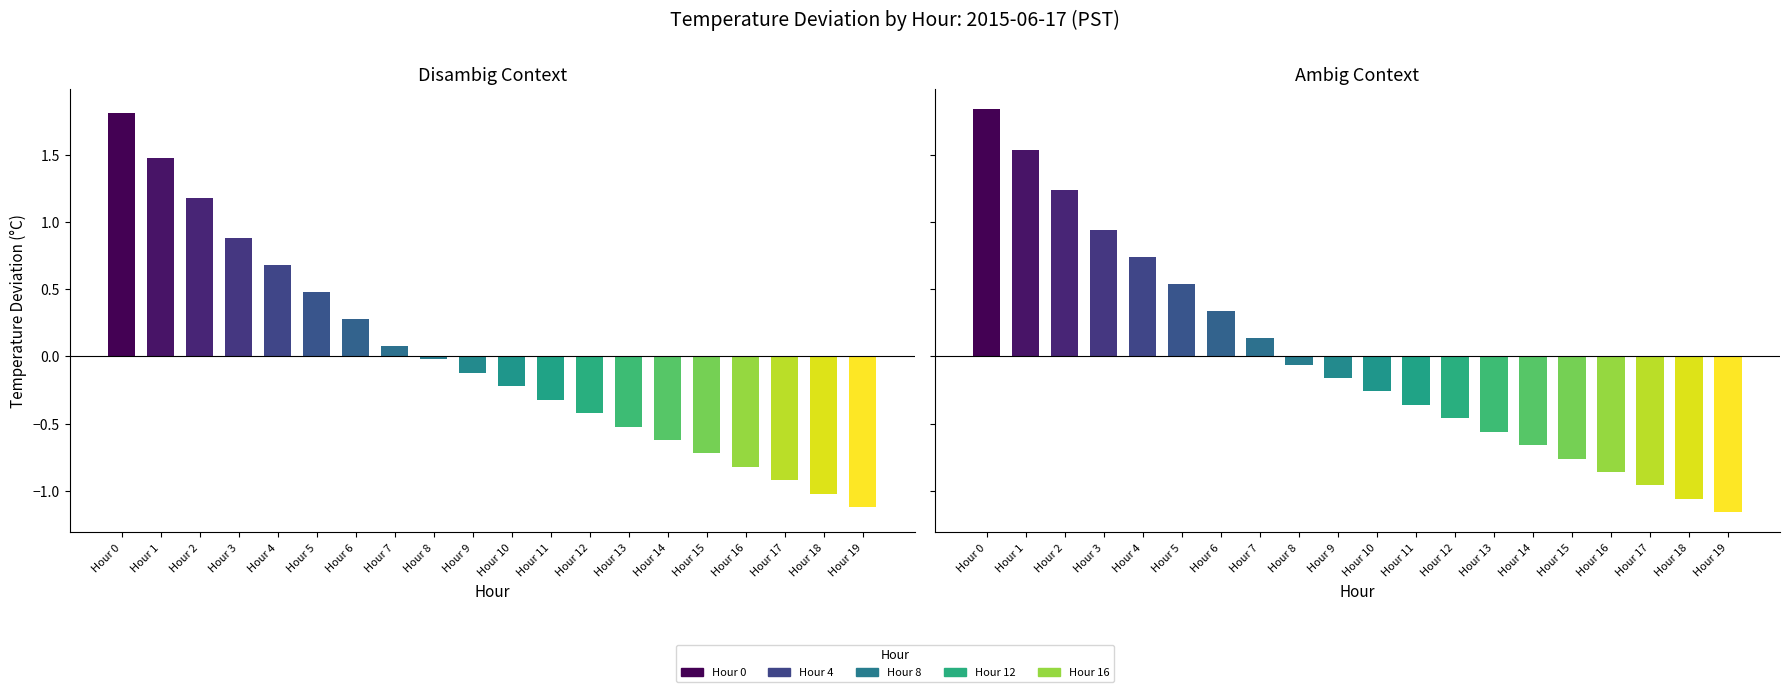

List the labels in order of Avg Temp (PST) Disambig value, smallest first.

Hour 19, Hour 18, Hour 17, Hour 16, Hour 15, Hour 14, Hour 13, Hour 12, Hour 11, Hour 10, Hour 9, Hour 8, Hour 7, Hour 6, Hour 5, Hour 4, Hour 3, Hour 2, Hour 1, Hour 0